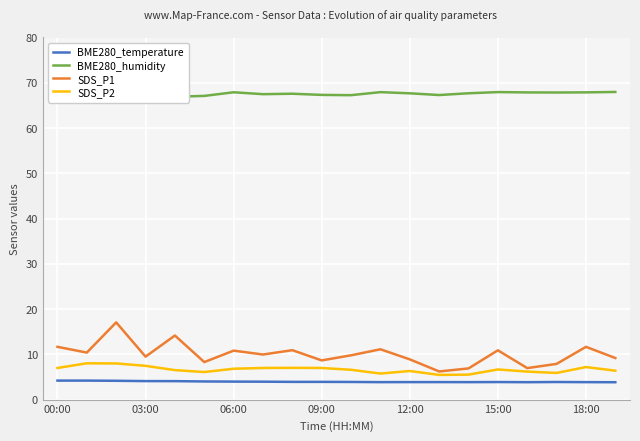

What is the highest value of the SDS_P1 series?

17.1